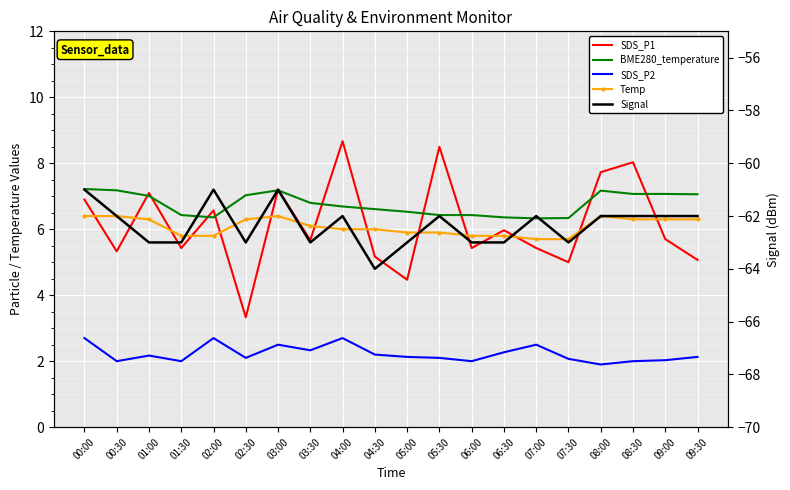

Which series has the largest total across all categories?

BME280_temperature